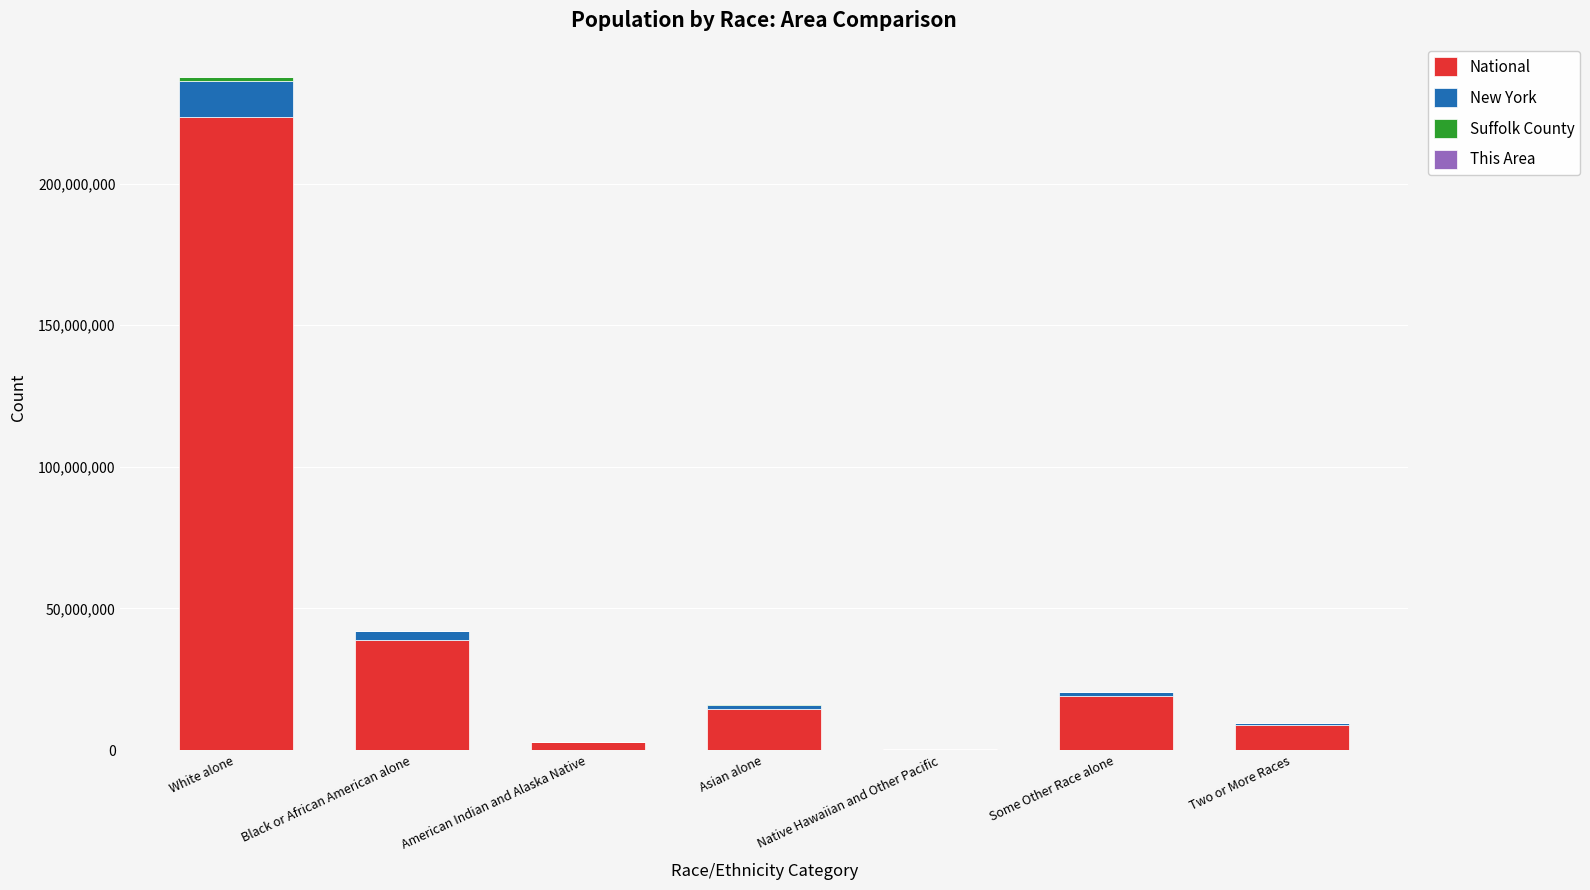

At which label does National reach its peak?

White alone